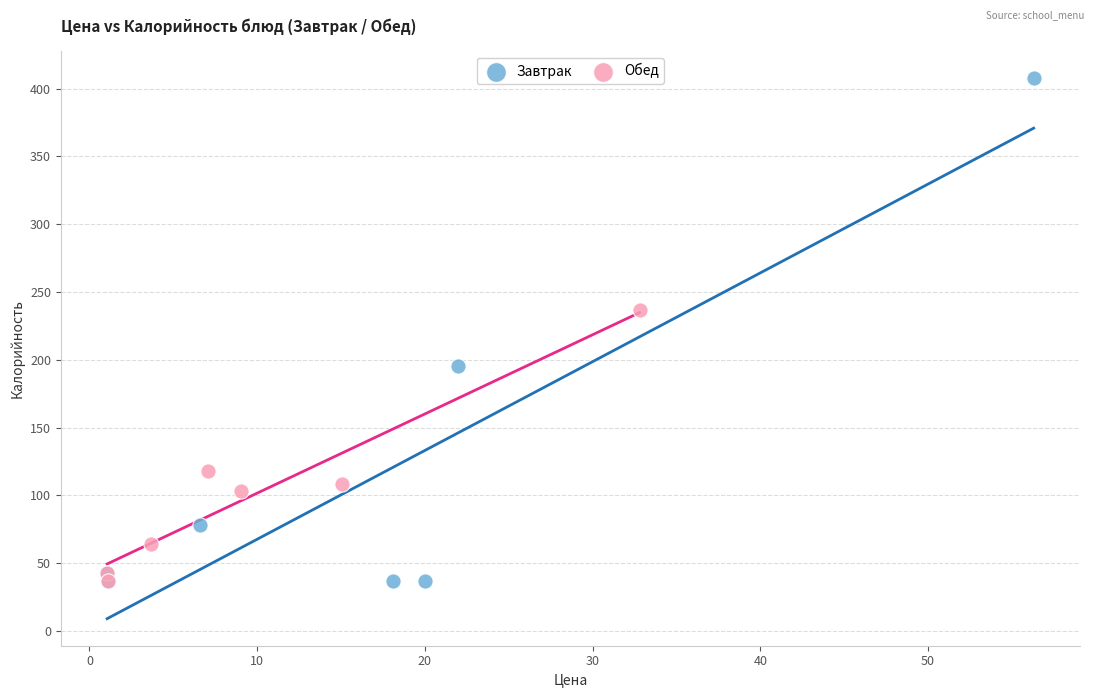

What are all the series names shown in the legend?

Завтрак, Обед